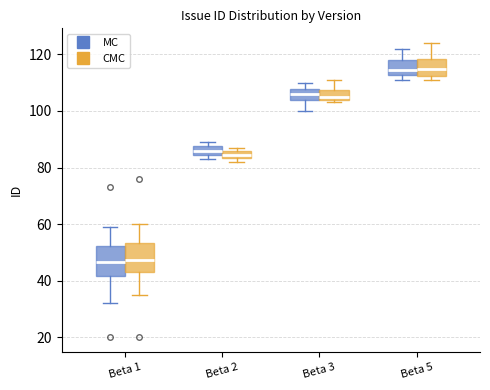

Where is the lower edge of the box for Beta 3 (MC) on the y-axis? The values are not printed on the chart, so give them approximately, as read against the axis.

104